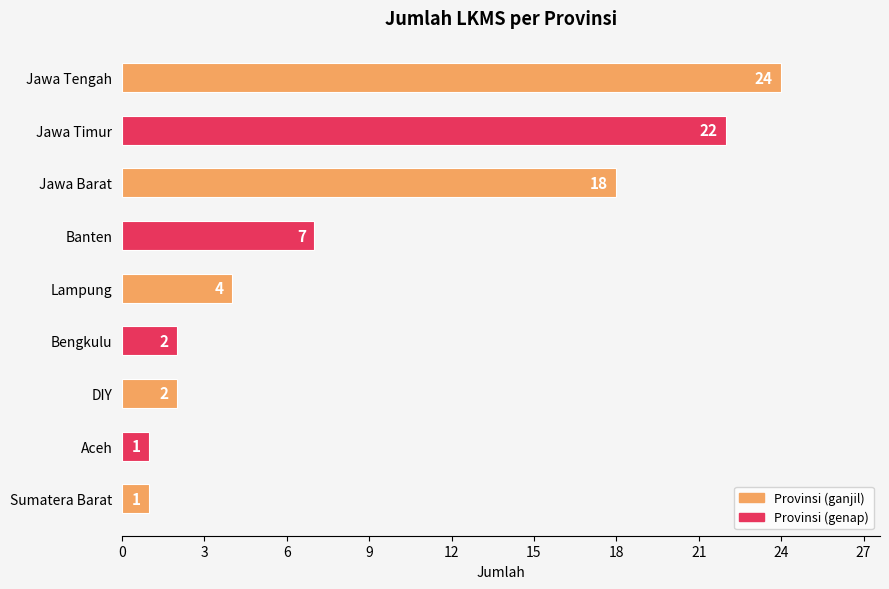

What is the average value?

9